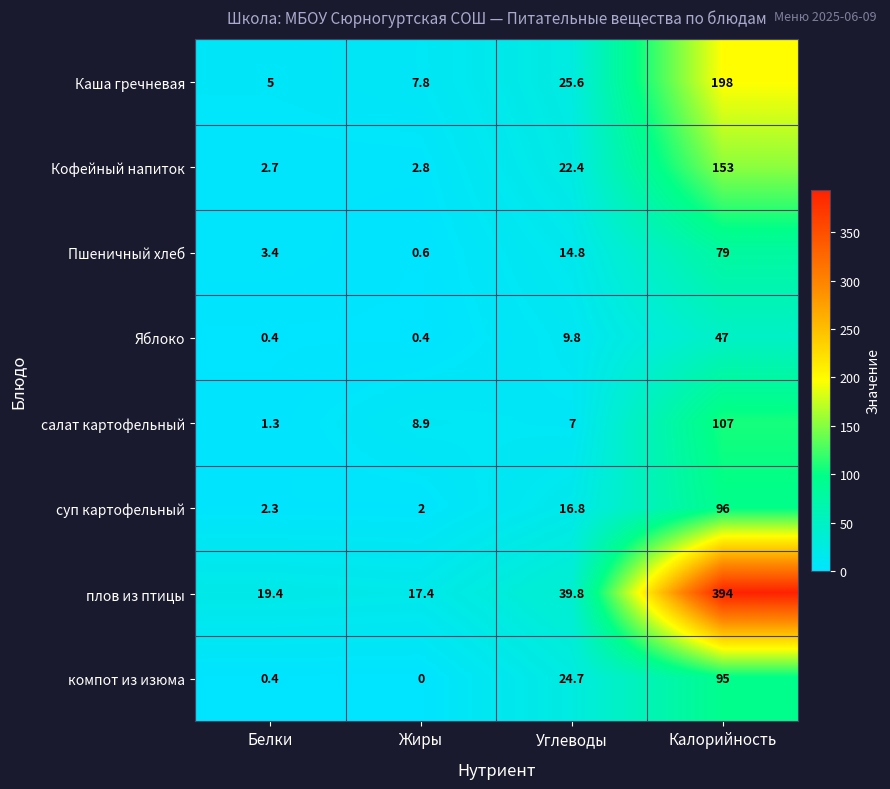

Which label corresponds to the largest value in the chart?

Калорийность